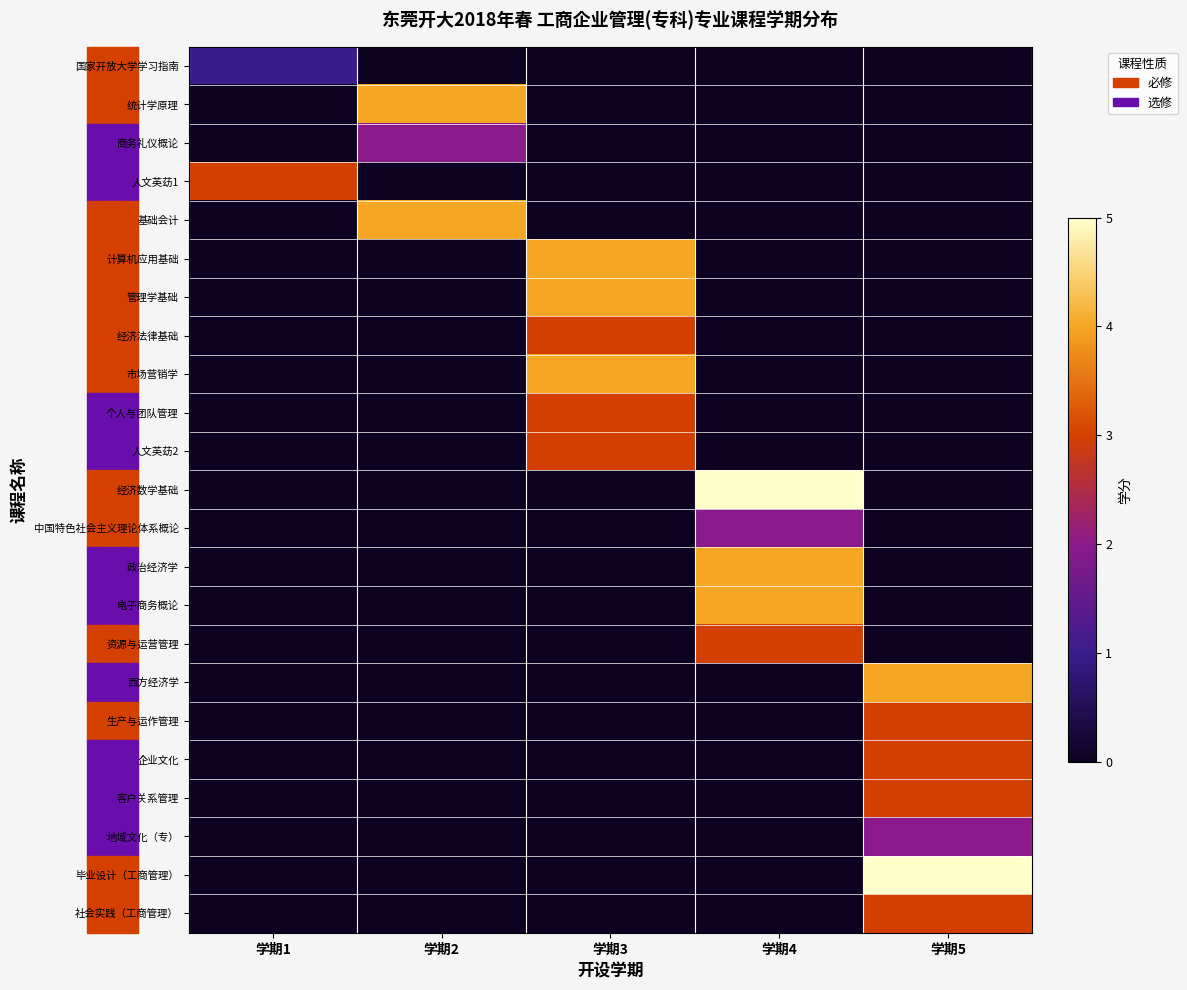

Between 学期1 and 学期3, which series saw the biggest shift?

计算机应用基础